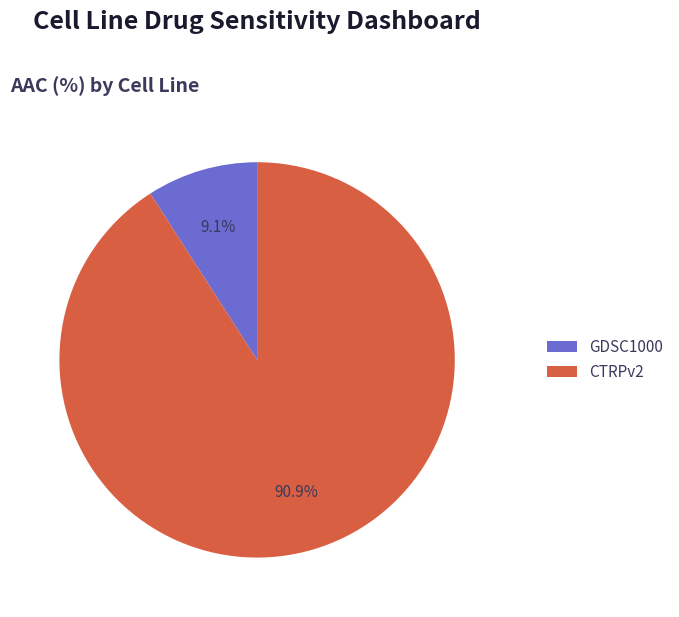

To the nearest percent, what is the average slice percentage?

50%